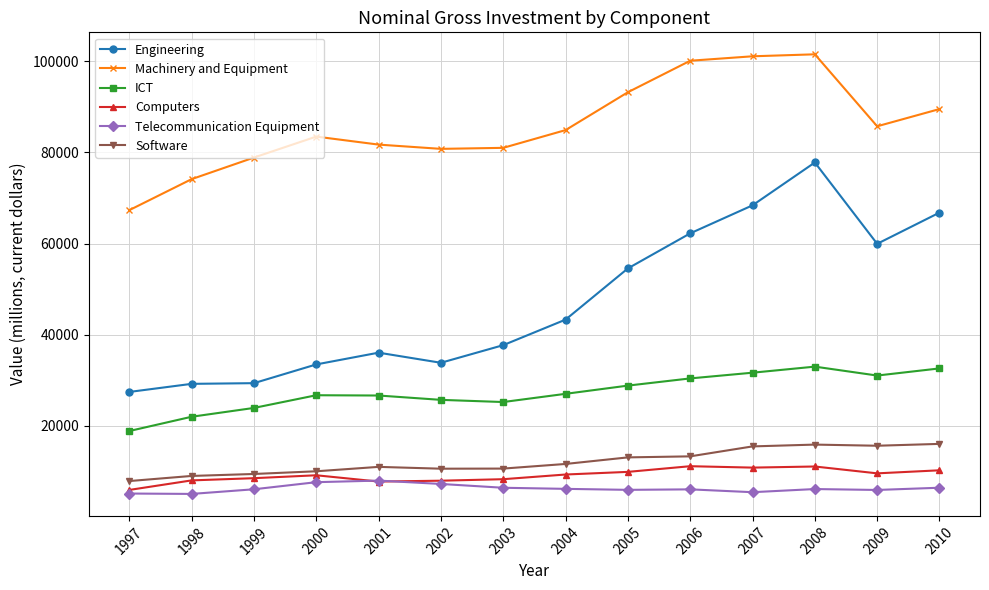

How many lines are shown in the chart?

6